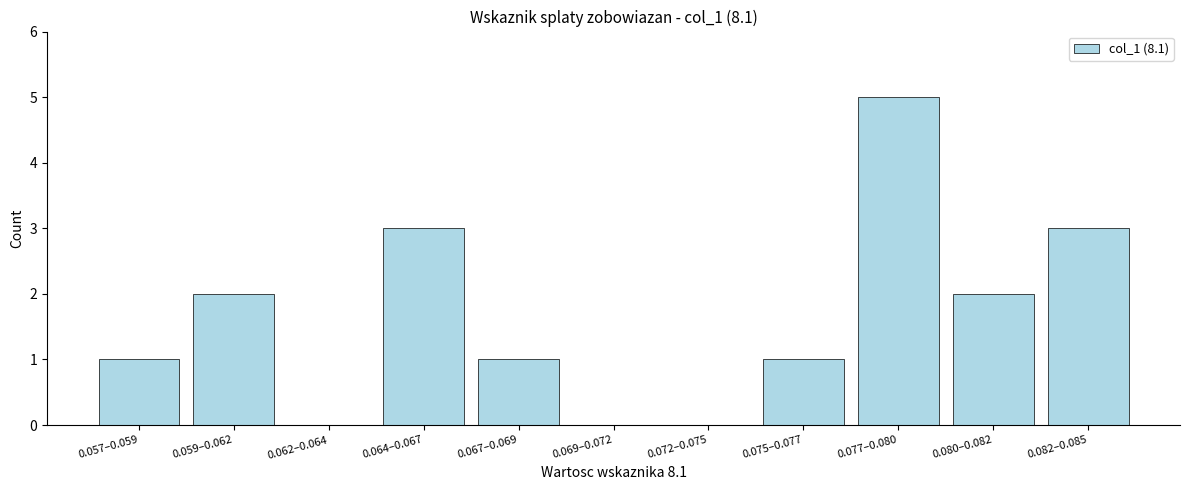

Reading left to right, list all the values displayed in this chart.

0.057–0.059=1	0.059–0.062=2	0.062–0.064=0	0.064–0.067=3	0.067–0.069=1	0.069–0.072=0	0.072–0.075=0	0.075–0.077=1	0.077–0.080=5	0.080–0.082=2	0.082–0.085=3